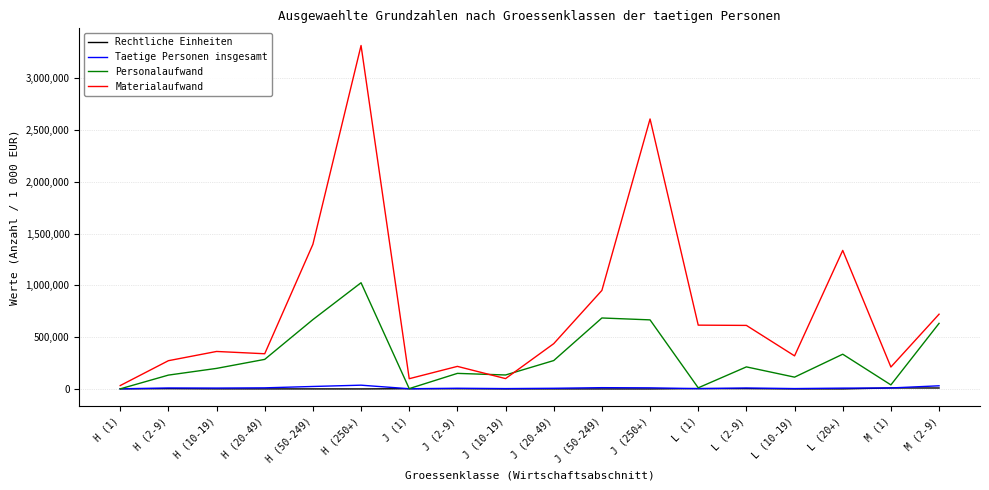

Which series has the widest spread of values?

Materialaufwand